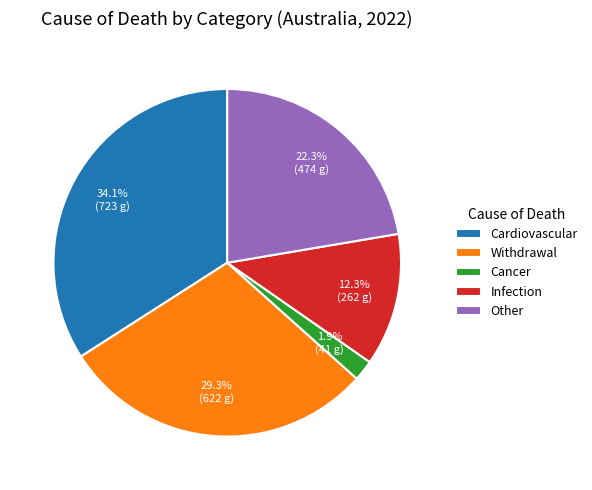

Is the sum of Infection and Cardiovascular greater than half?

No